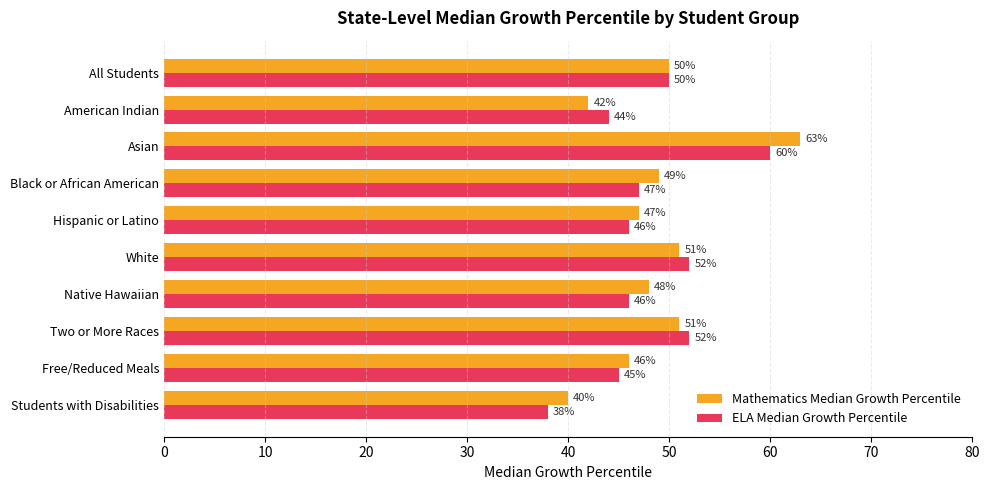

Which series has the widest spread of values?

Mathematics Median Growth Percentile